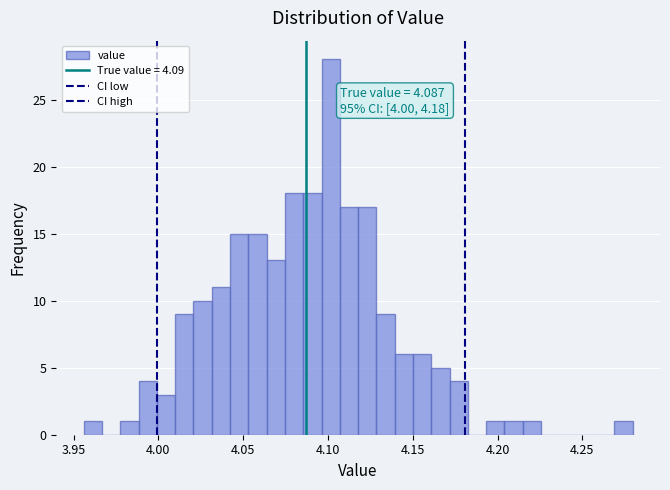

Read against the x-axis, roughly where is the centre of the tallest bar?

4.100